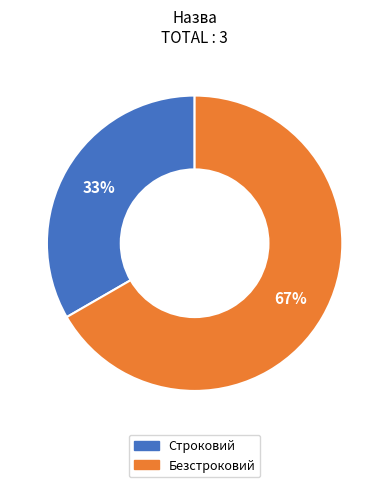

What is the largest slice in the pie chart?

Безстроковий